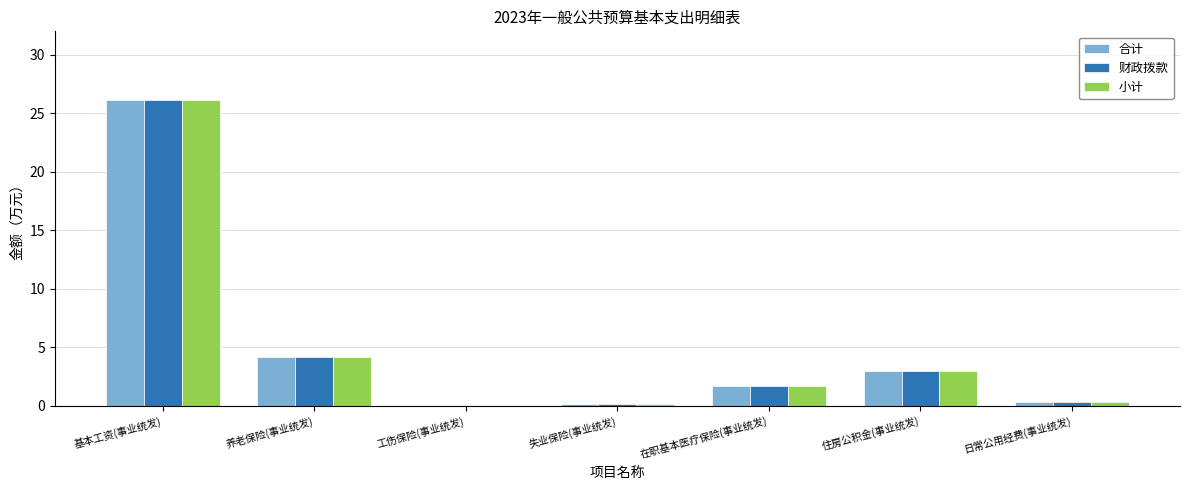

What is the total value across all series at 在职基本医疗保险(事业统发)?

5.0